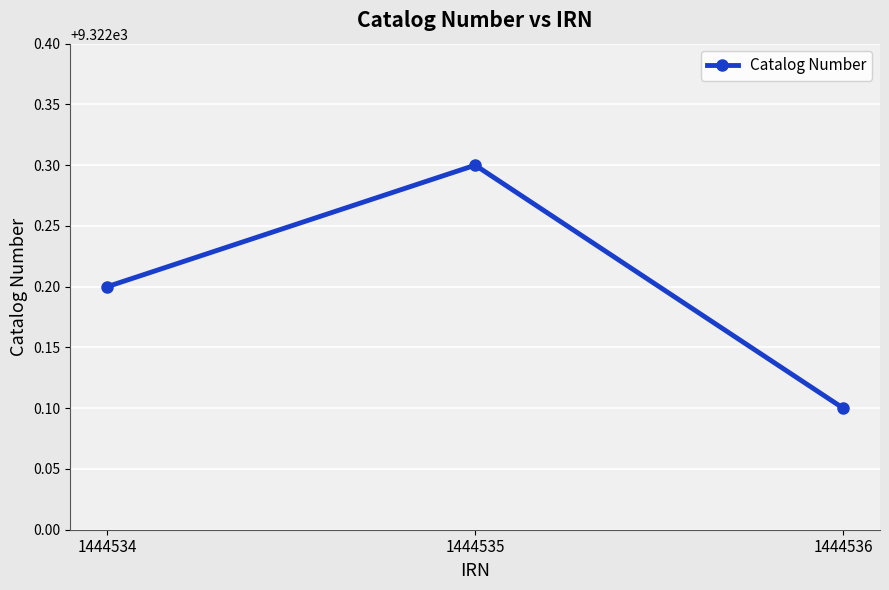

How many lines are shown in the chart?

1